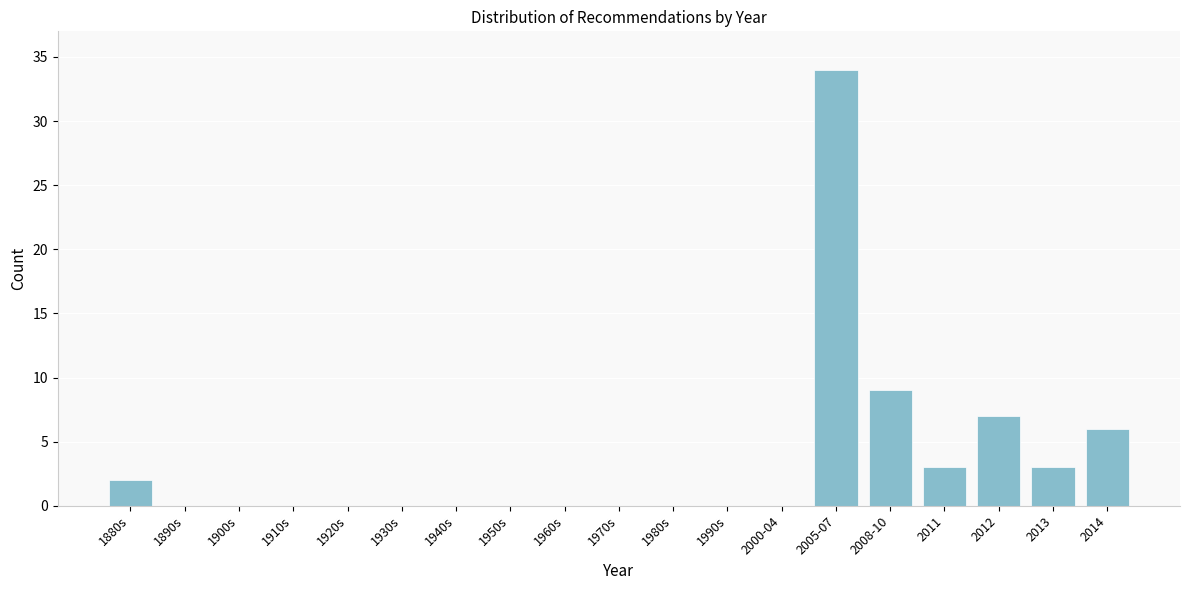

Reading left to right, what are all the values shown in this chart?

1880s=2	1890s=0	1900s=0	1910s=0	1920s=0	1930s=0	1940s=0	1950s=0	1960s=0	1970s=0	1980s=0	1990s=0	2000-04=0	2005-07=34	2008-10=9	2011=3	2012=7	2013=3	2014=6